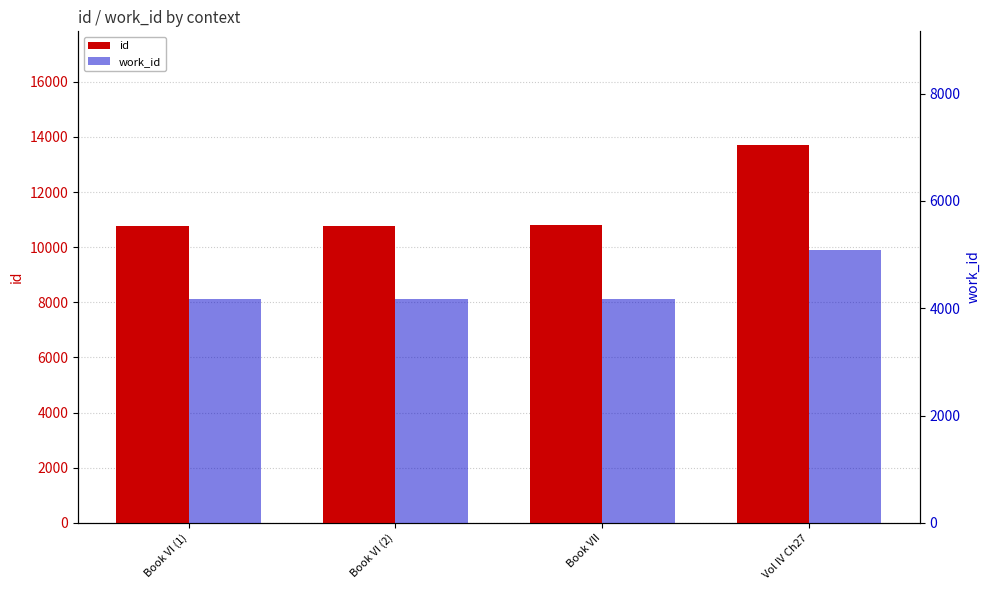

Rank the categories by work_id value from highest to lowest.

Vol IV Ch27, Book VI (1), Book VI (2), Book VII